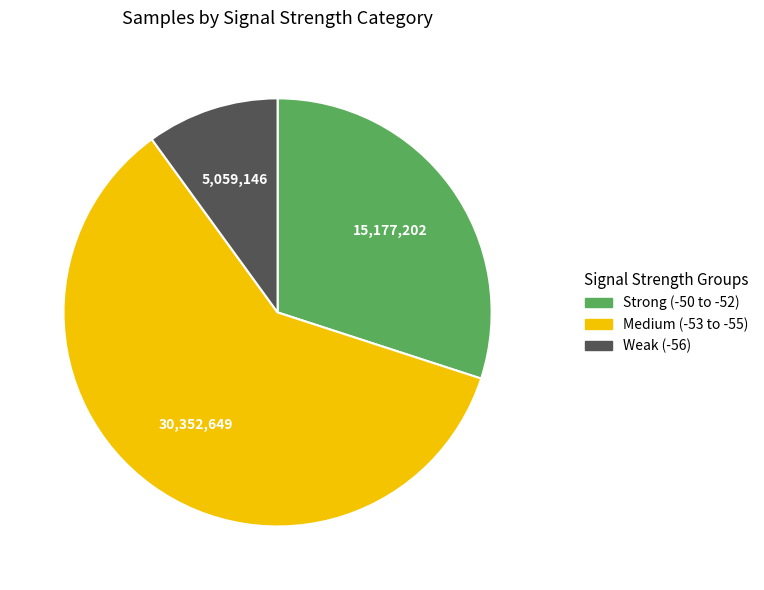

Count the number of slices in the pie.

3